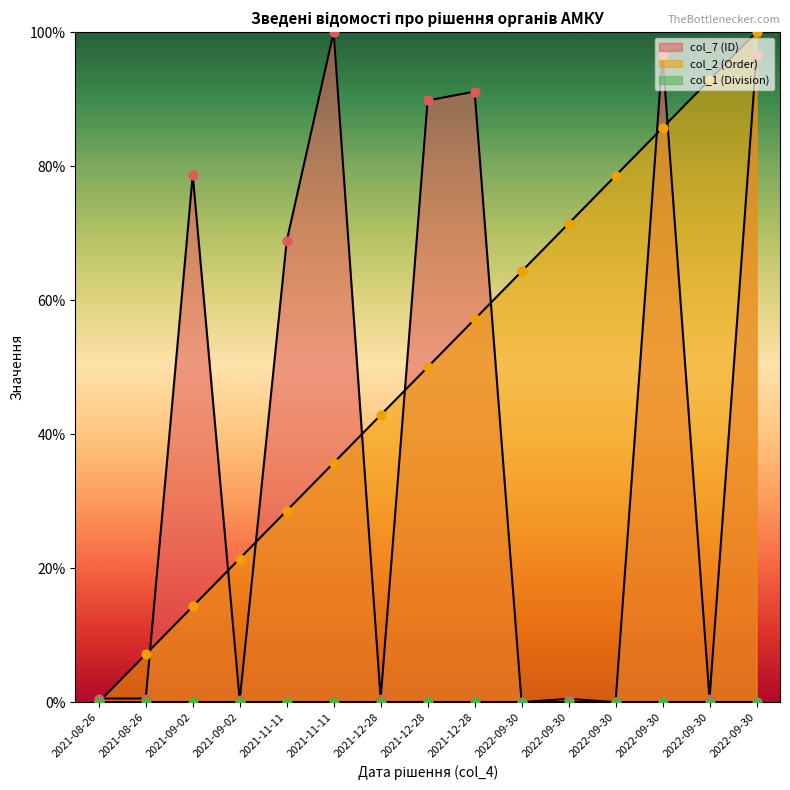

Which series contains the lowest Y value?

col_7 (ID)